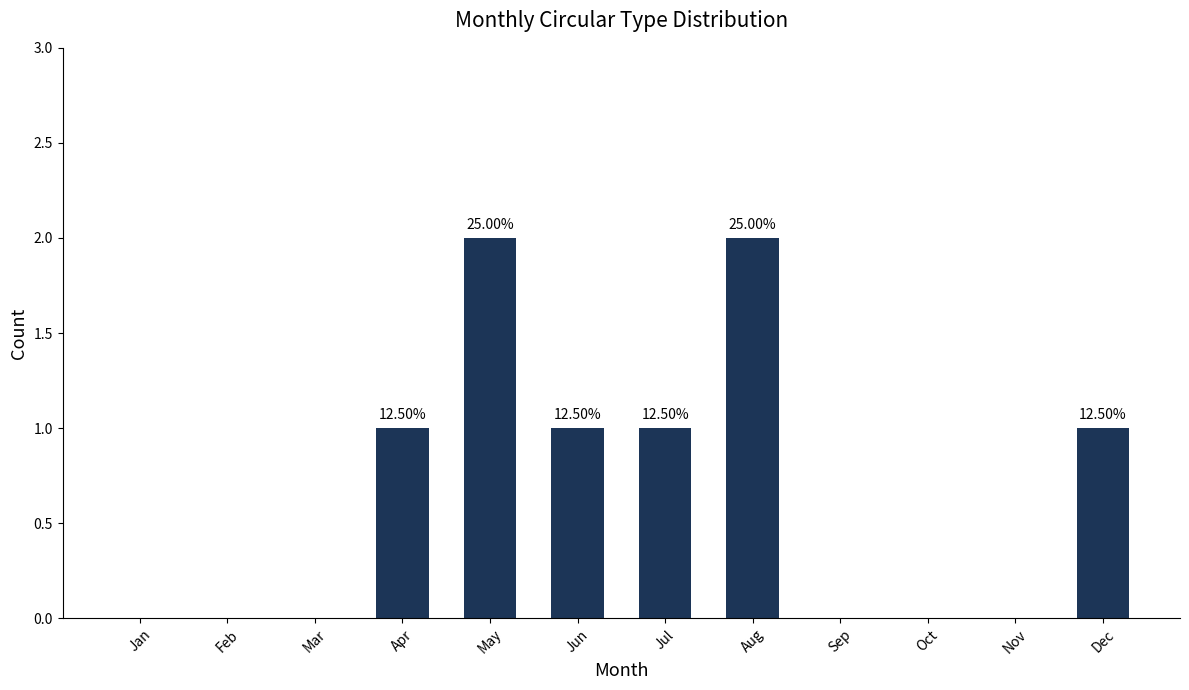

What is the maximum value shown in the chart?

2